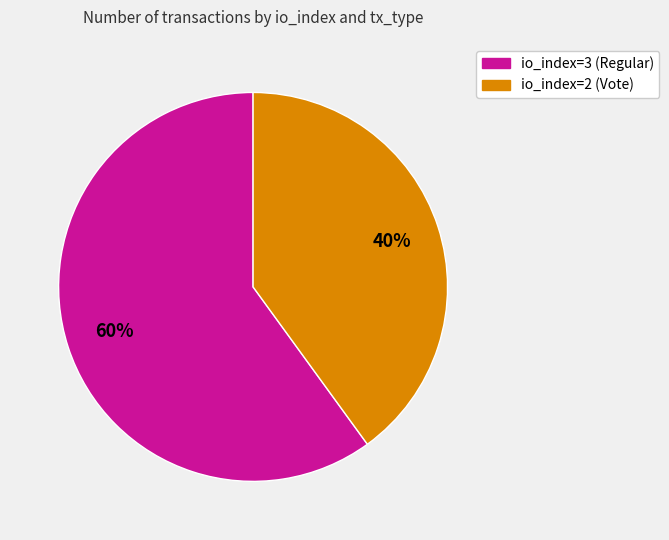

Which has a higher value, io_index=3 (Regular) or io_index=2 (Vote)?

io_index=3 (Regular)